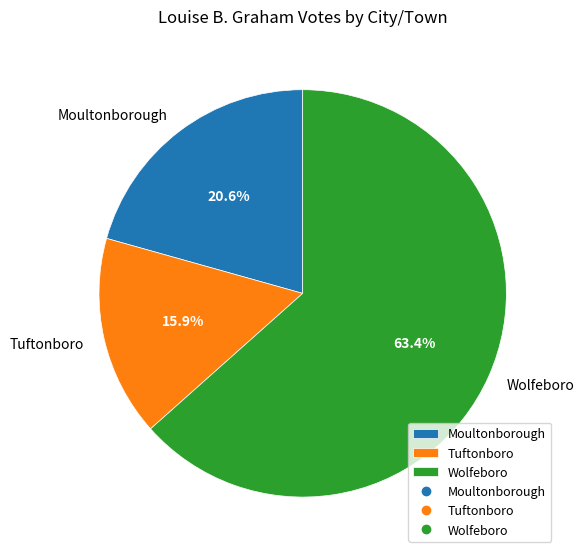

What percentage is the Tuftonboro slice, to the nearest percent?

16%